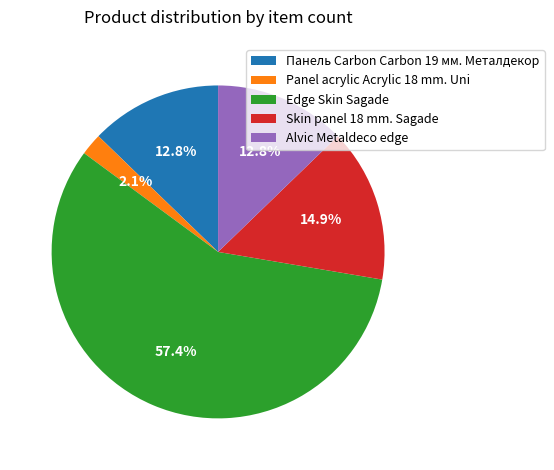

True or false: Alvic Metaldeco edge accounts for 13% of the total.

True